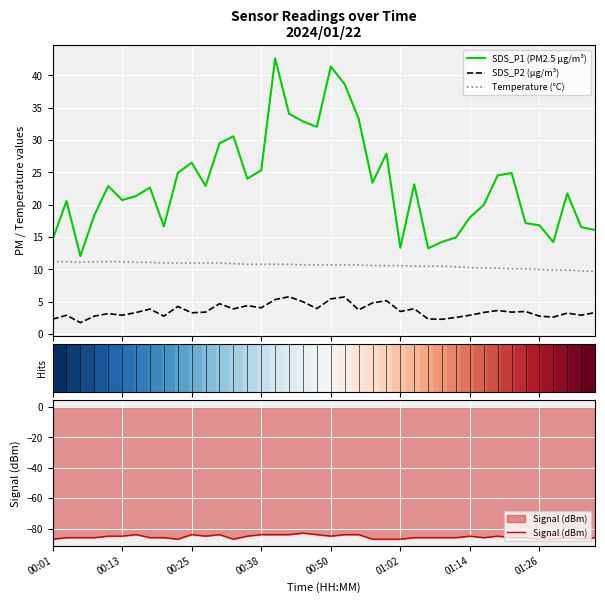

What is the maximum value for Temperature (°C)?

11.2